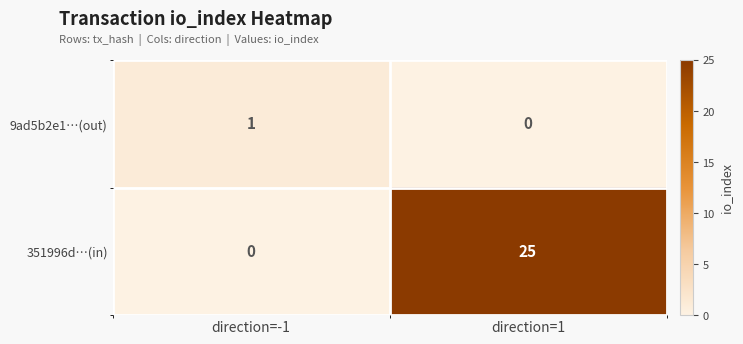

At direction=-1, list the series in order from largest to smallest.

9ad5b2e1…(out), 351996d…(in)